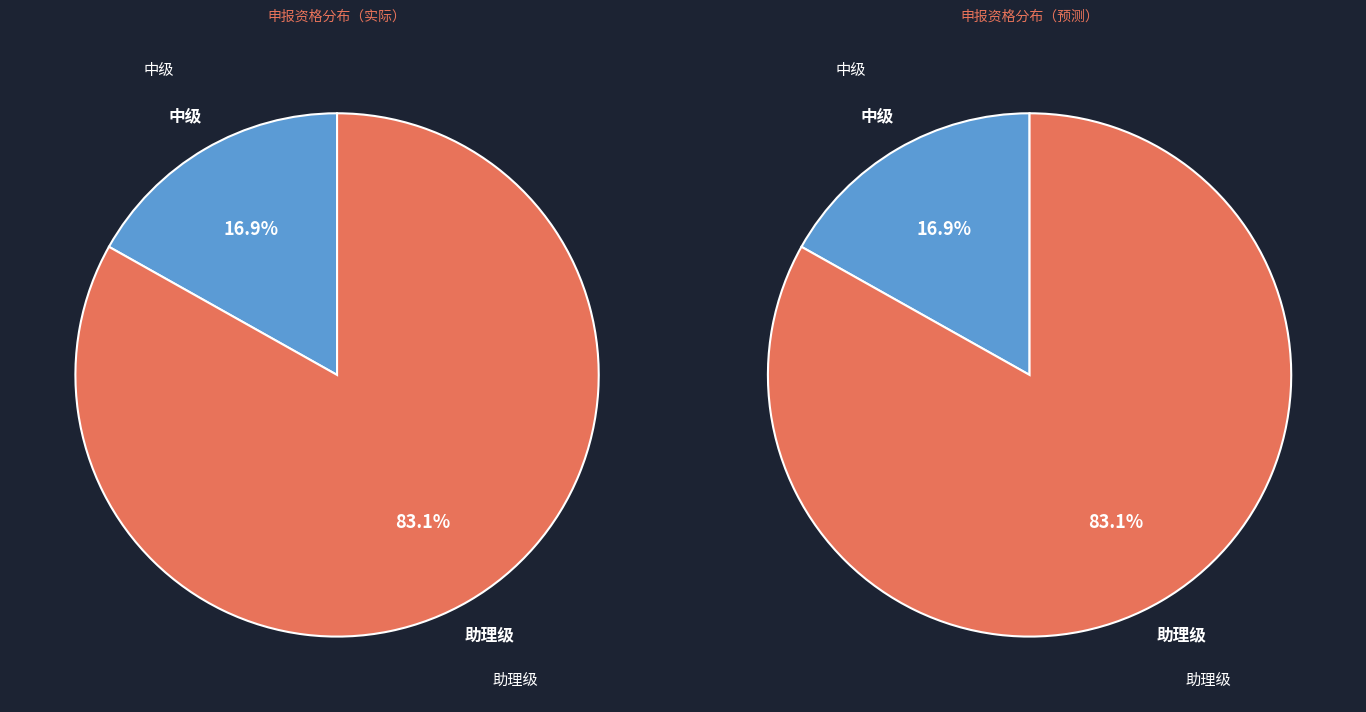

What percentage is the 助理级 slice, to the nearest percent?

83%